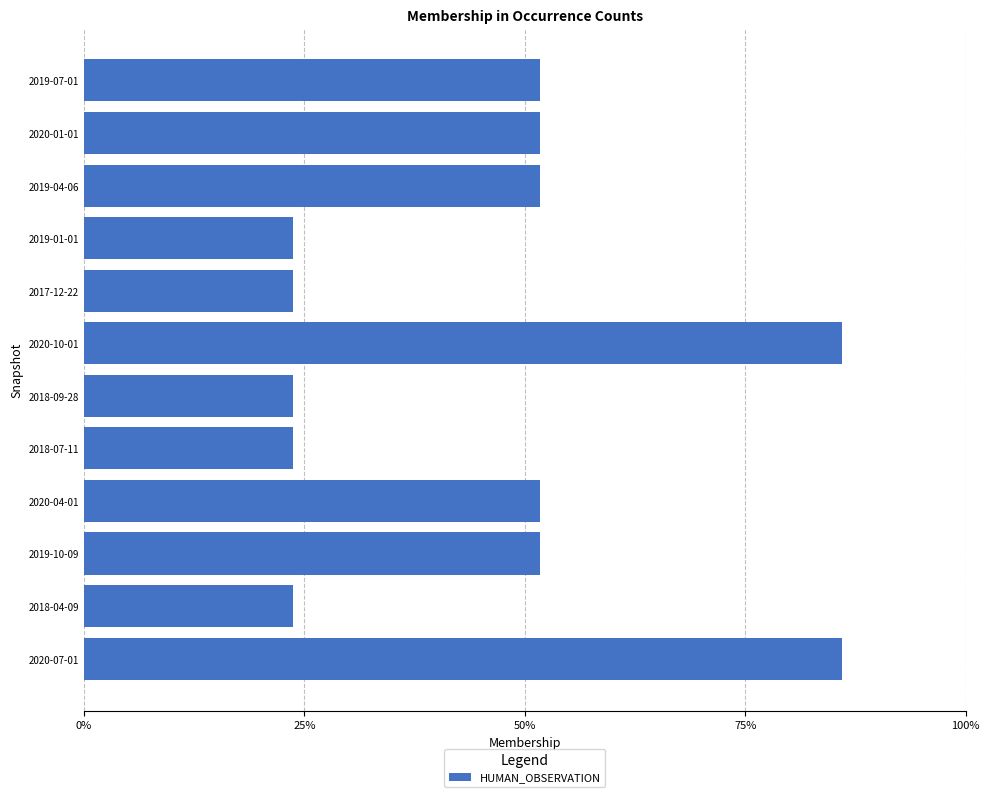

What is the difference between the second highest and second lowest values?

62.3